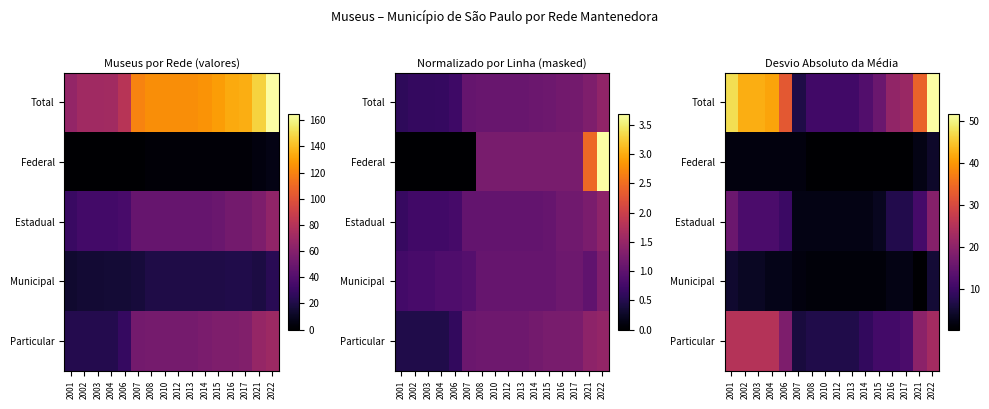

True or false: Municipal has a value of 7.7 at 2022.

False